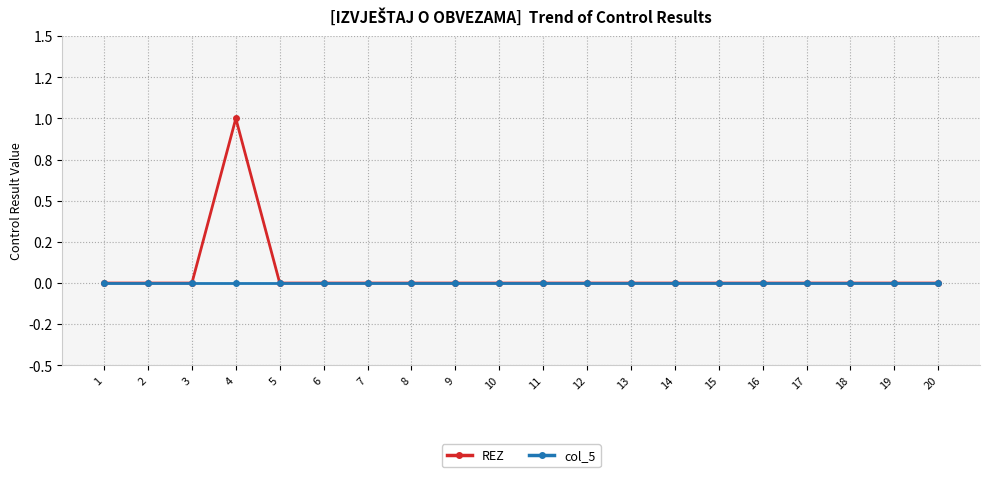

What are all the series names shown in the legend?

REZ, col_5